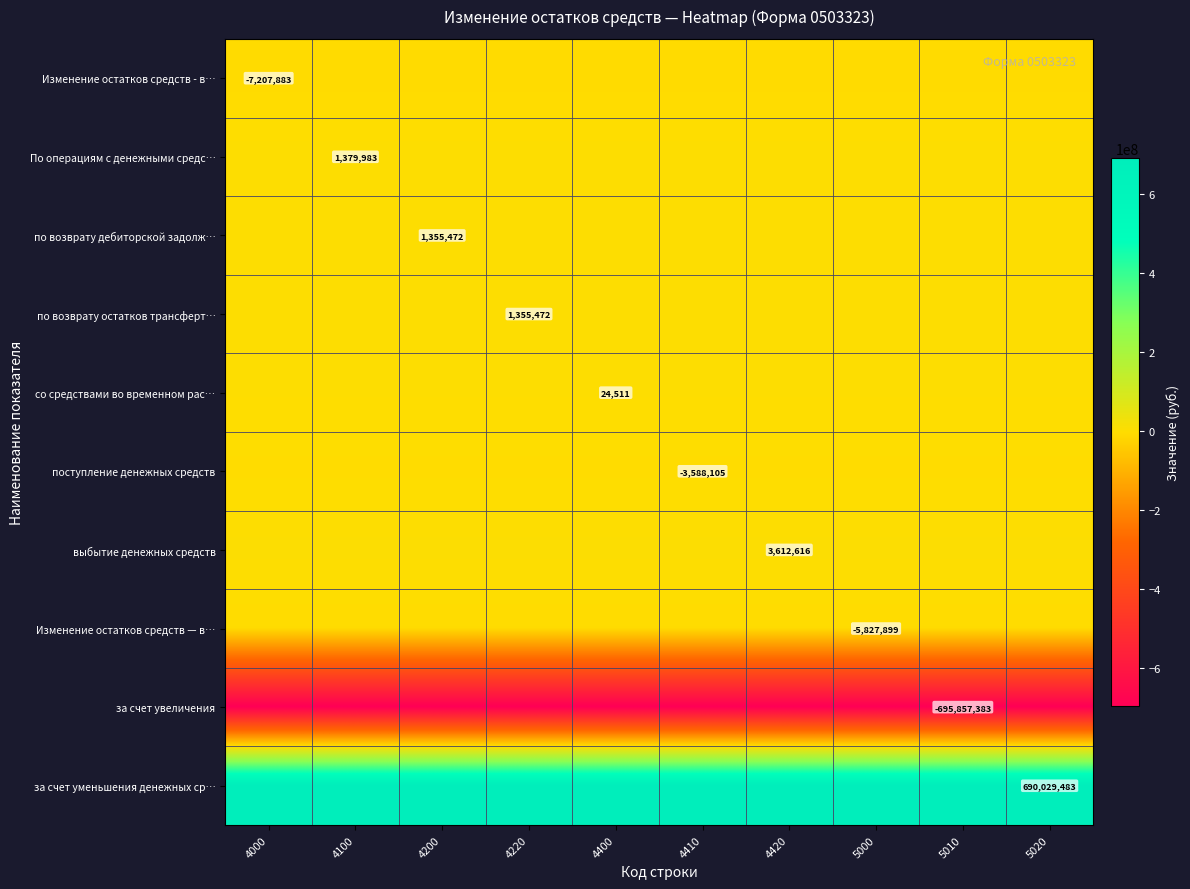

Is it true that выбытие денежных средств equals 3612616.2 at 4420?

True